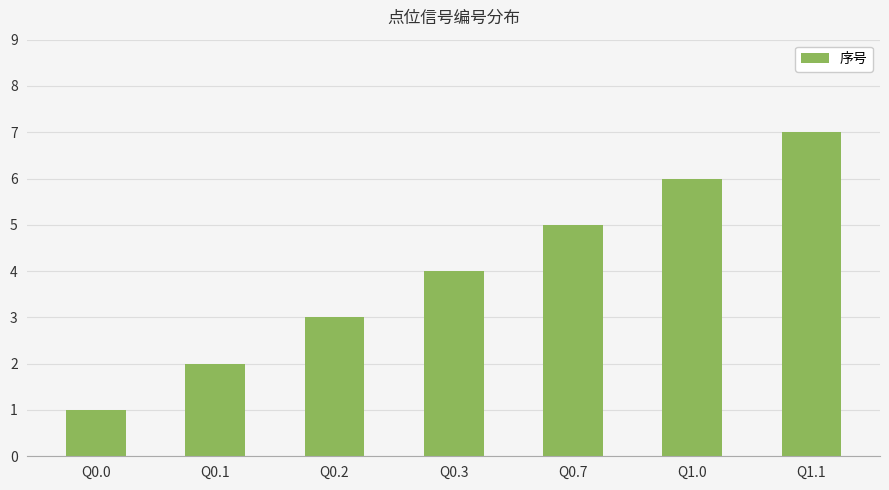

Which category has the highest value across all series?

Q1.1